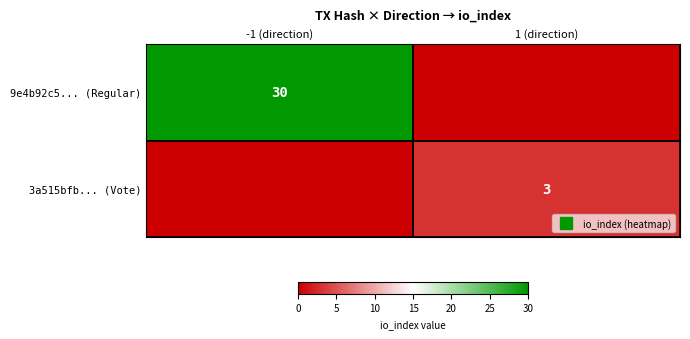

The 9e4b92c5... (Regular) series shows 30 at -1 (direction). True or false?

True